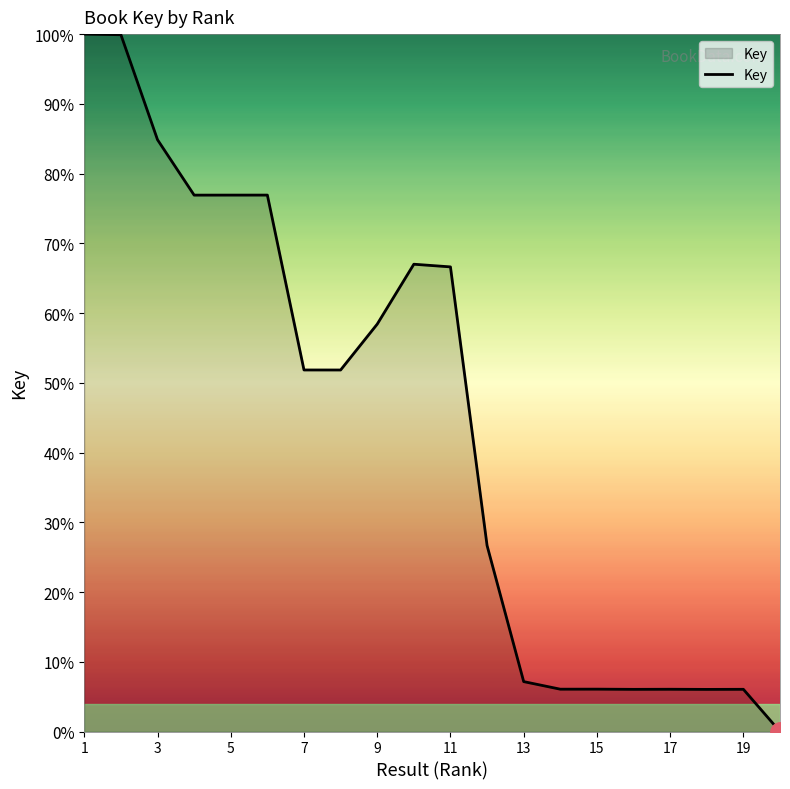

How many lines are shown in the chart?

1